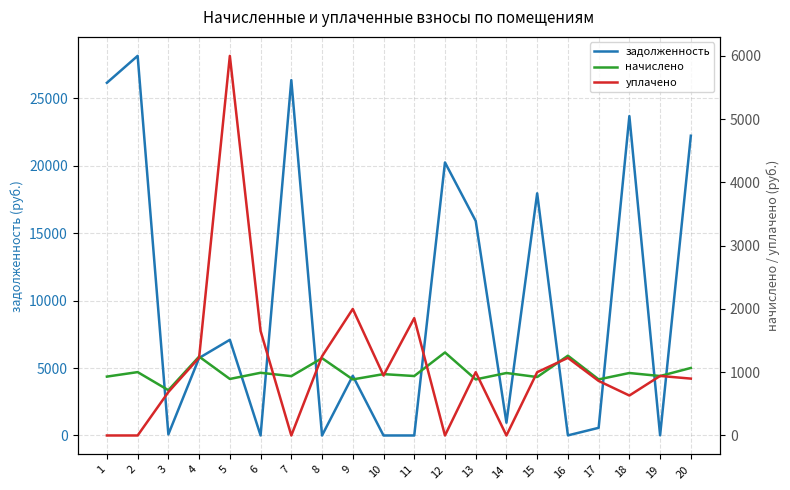

True or false: уплачено has a value of 299.1 at 19.

False